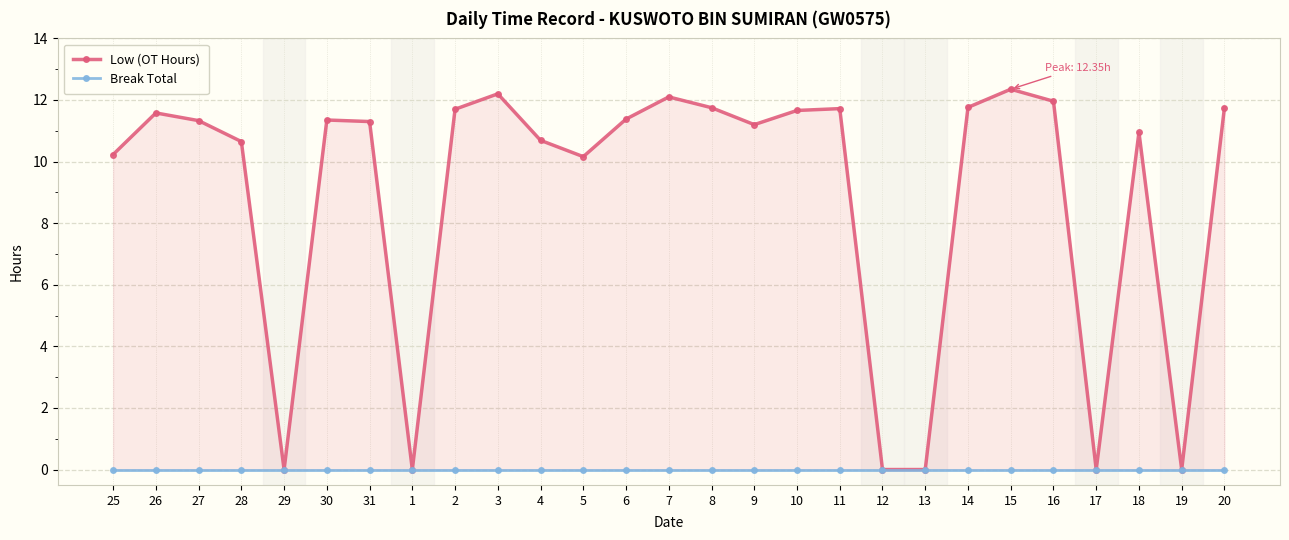

What is the spread (max minus min) of values at 2?

11.7